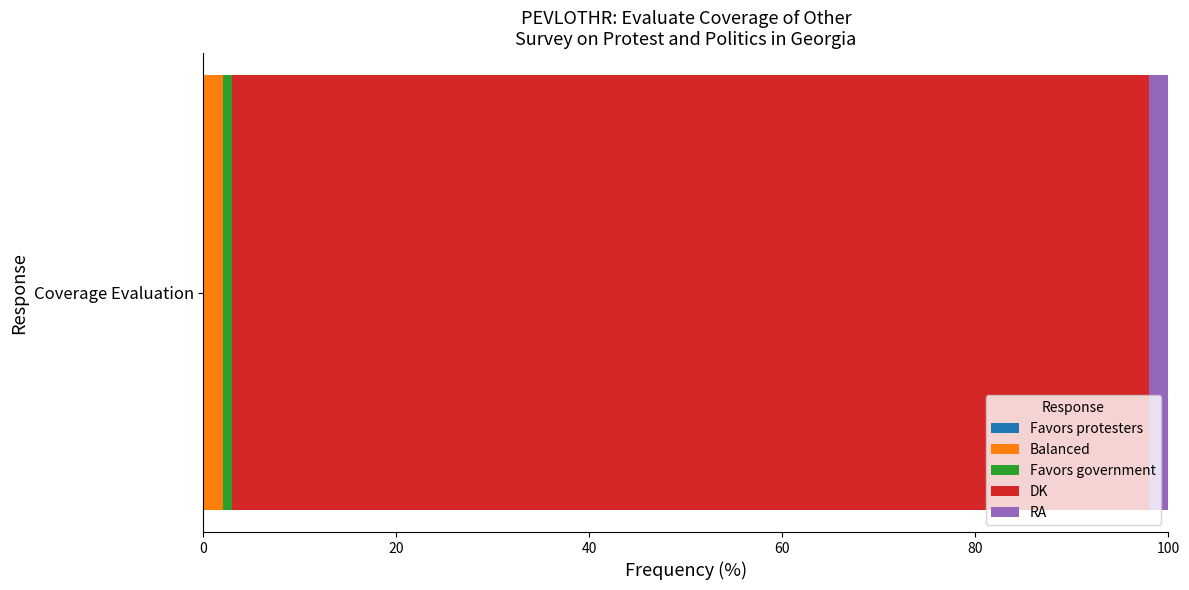

Rank the categories by Balanced value from lowest to highest.

Coverage Evaluation